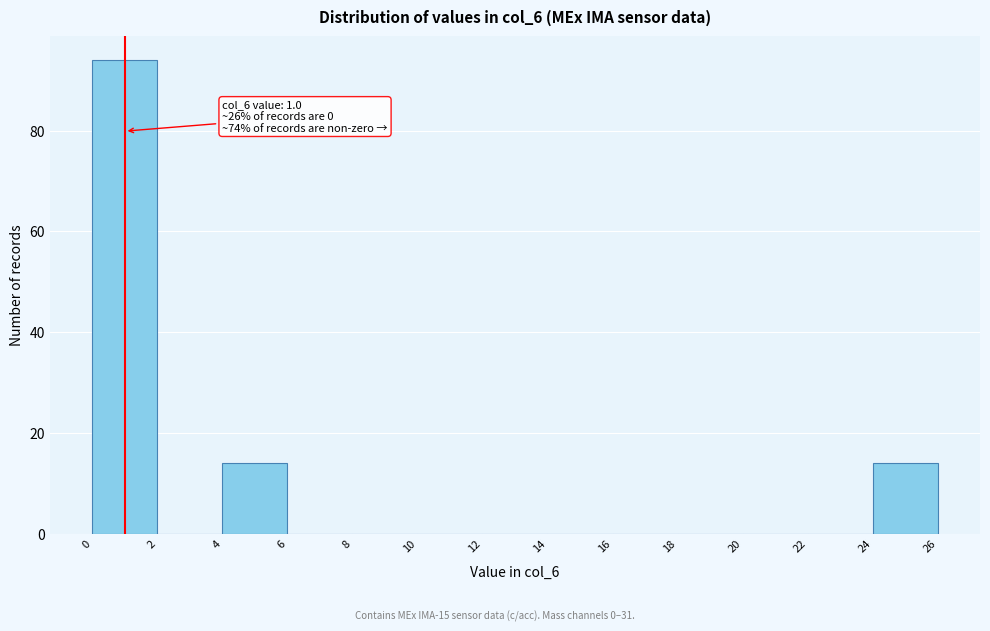

Which range on the x-axis has the tallest bar?

0 to 2